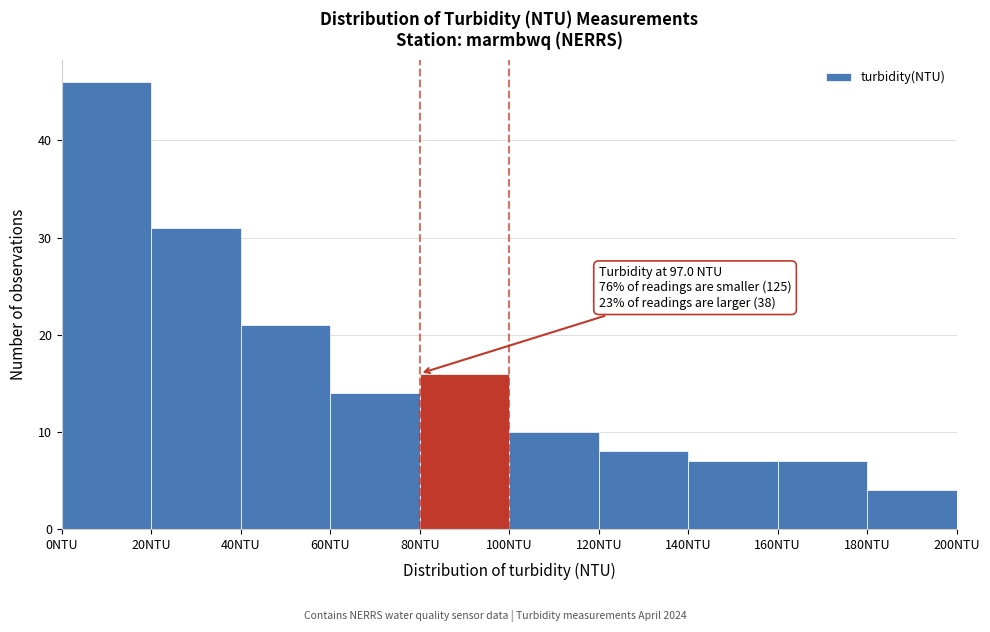

Which range on the x-axis has the tallest bar?

0 to 20